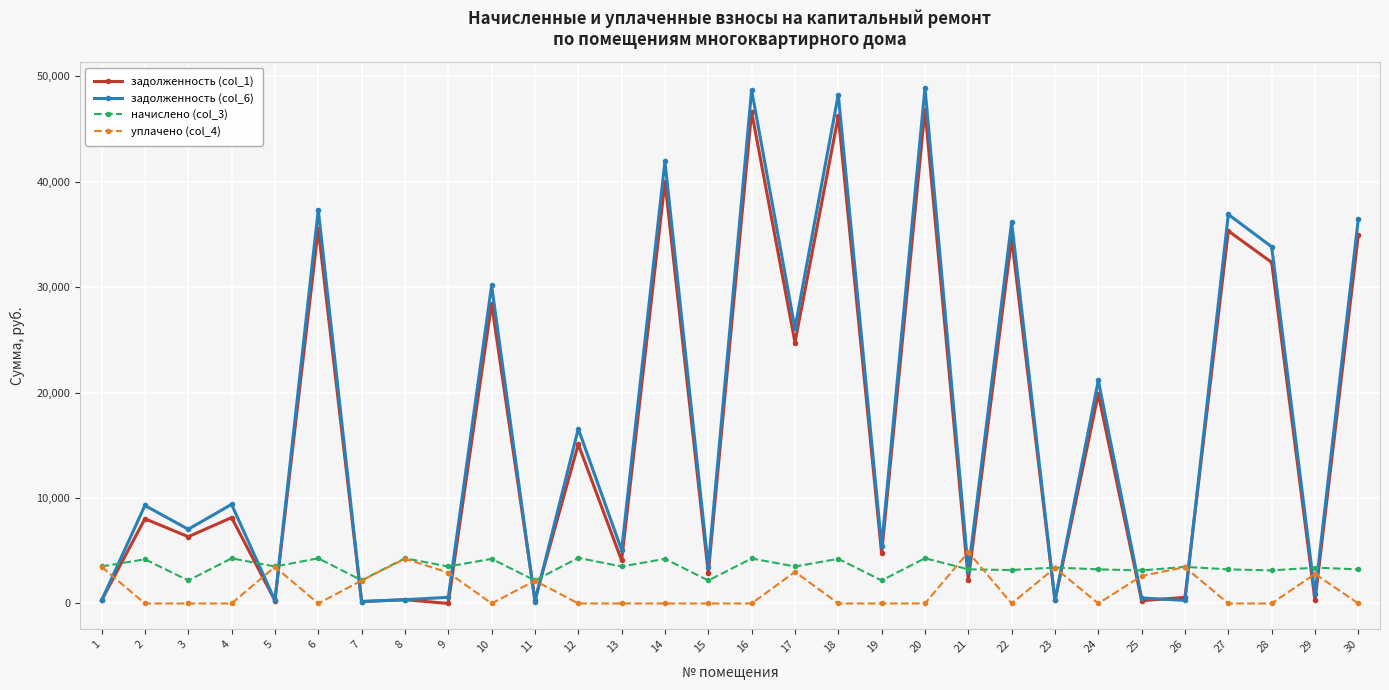

Which series has the widest spread of values?

задолженность (col_6)